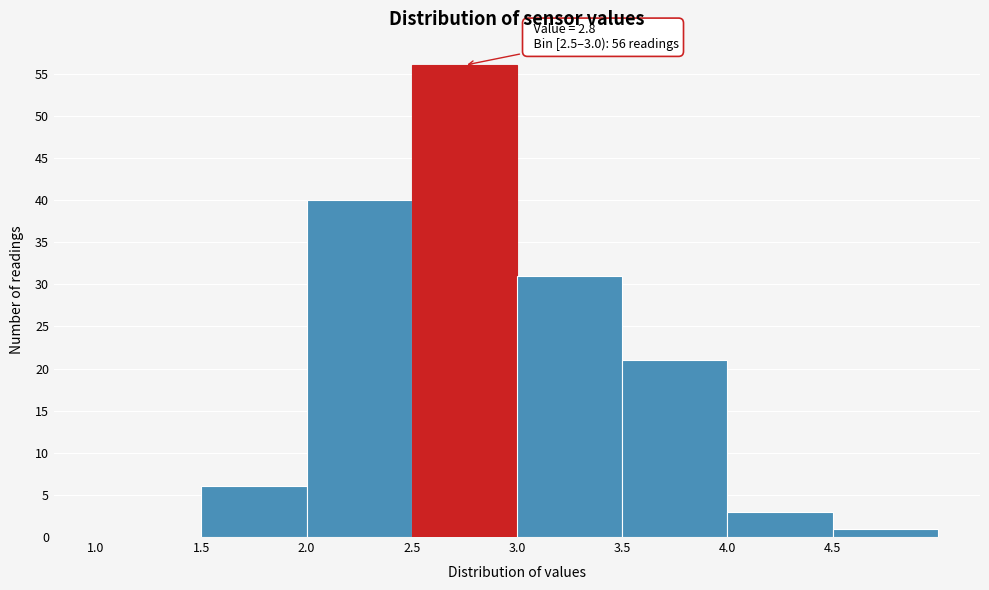

Which range on the x-axis has the tallest bar?

2.5 to 3.0